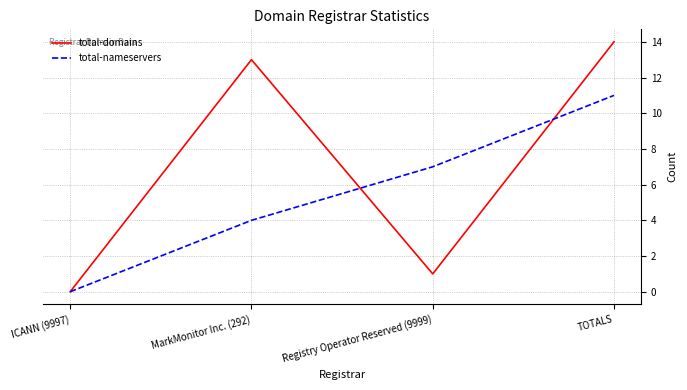

Count the number of categories in the chart.

4